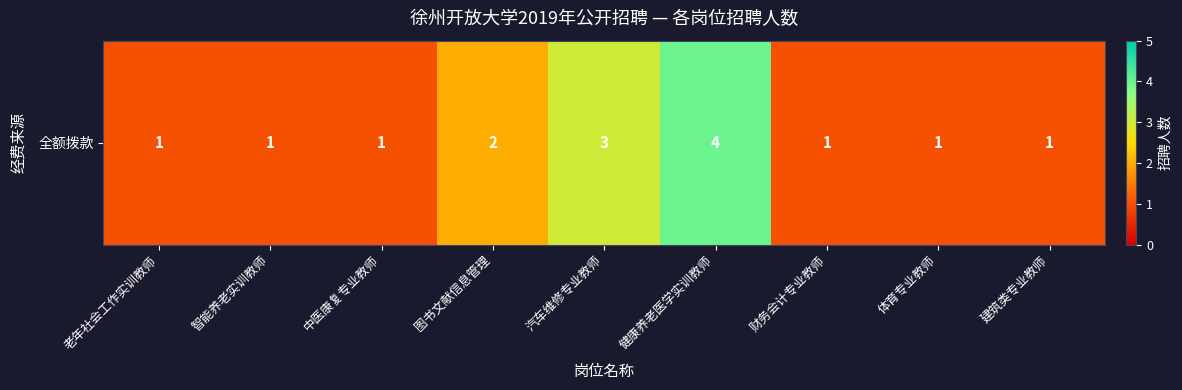

Which category has the lowest value across all series?

老年社会工作实训教师